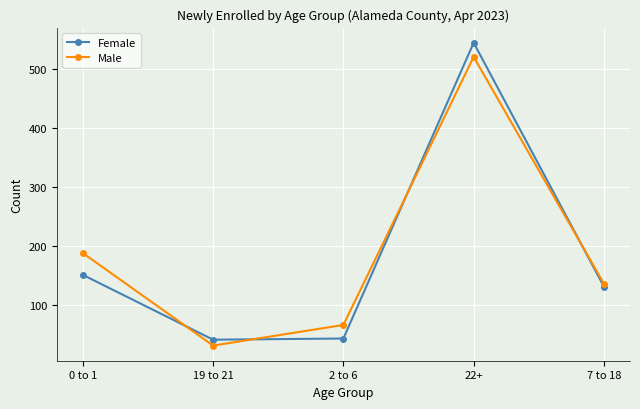

Between 22+ and 7 to 18, which series saw the biggest shift?

Female